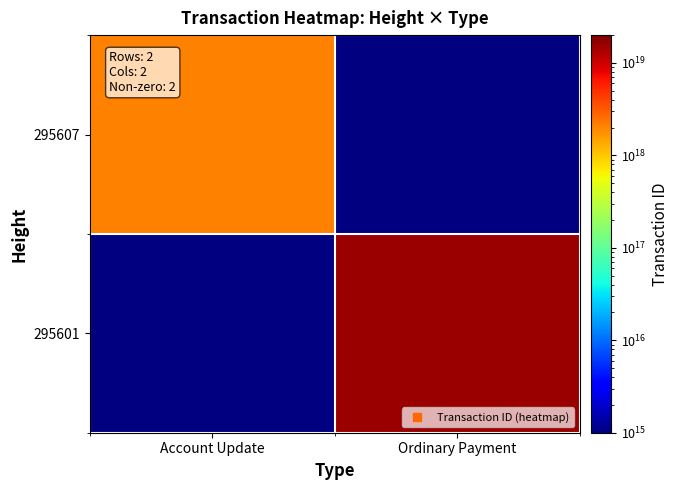

List the labels in order of 295601 value, largest first.

Account Update, Ordinary Payment